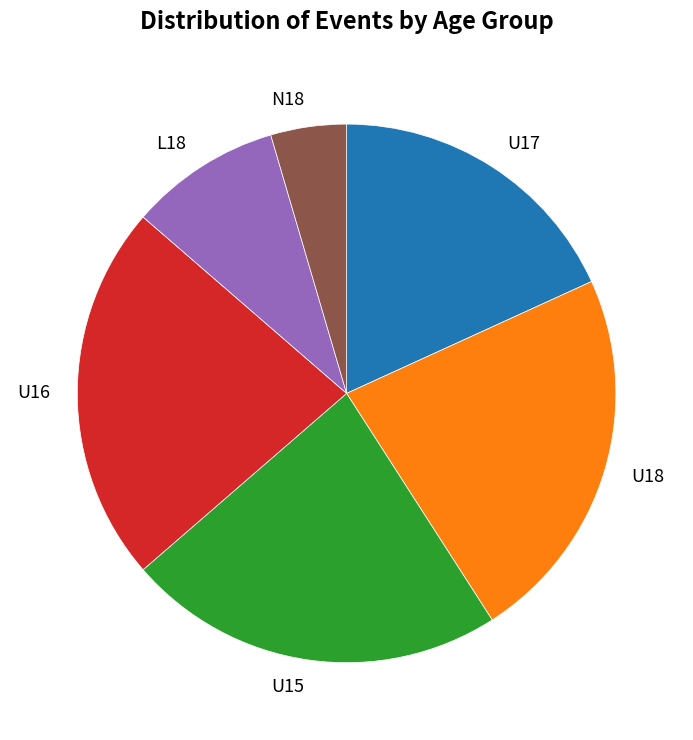

Is there a majority slice in this chart?

No